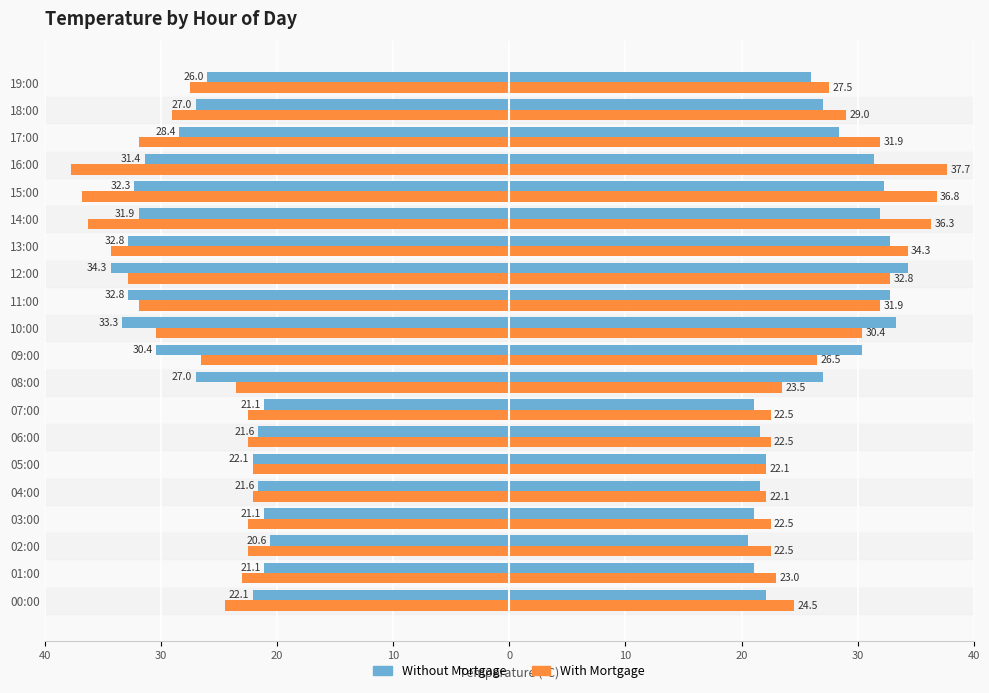

Which series changed the most between 01:00 and 12:00?

Without Mortgage